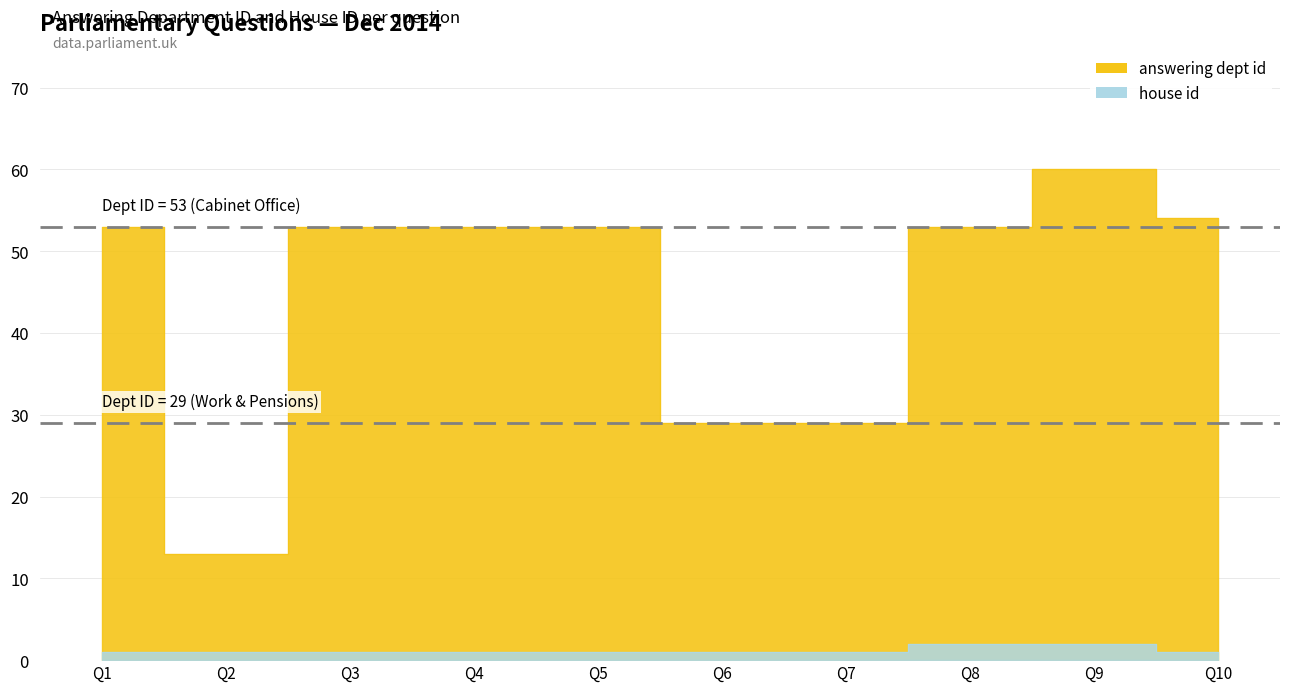

True or false: house id has more than 2 interior local peaks.

False